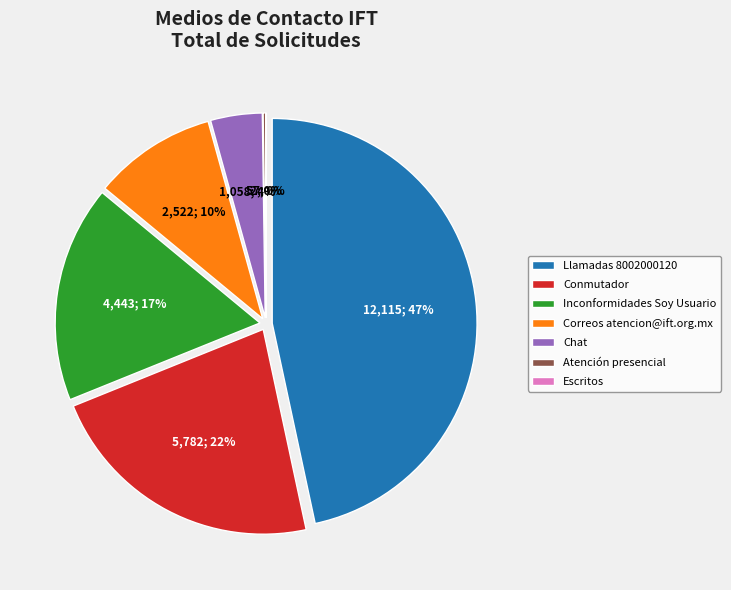

What percentage is the Correos atencion@ift.org.mx slice, to the nearest percent?

10%